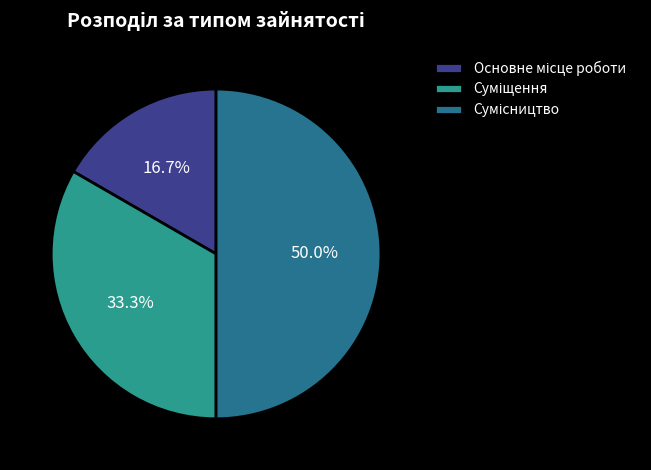

Is Суміщення the majority of the pie?

No